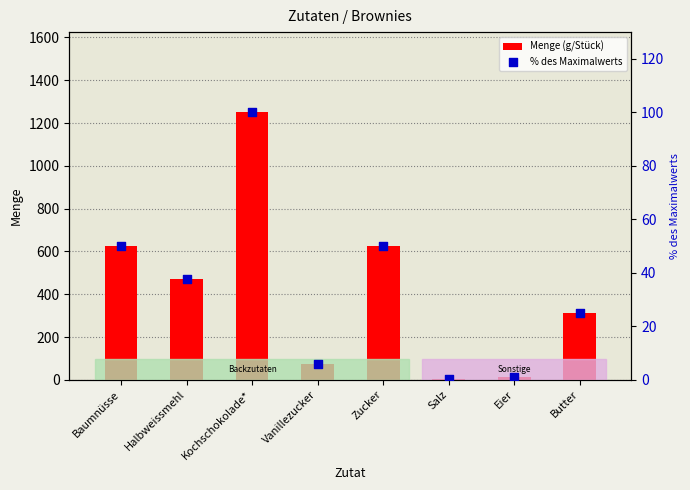

Which series has the widest spread of Y values?

Menge (g/Stück)